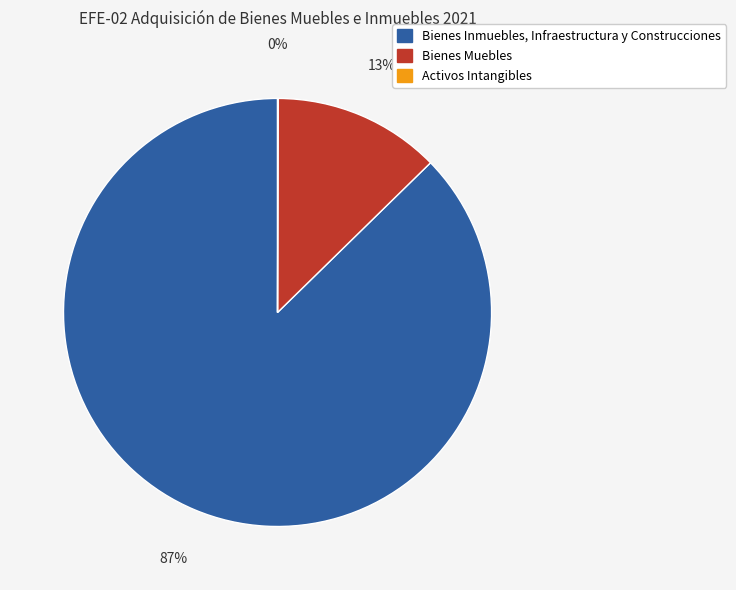

Which has a higher value, Bienes Inmuebles, Infraestructura y Construcciones or Bienes Muebles?

Bienes Inmuebles, Infraestructura y Construcciones